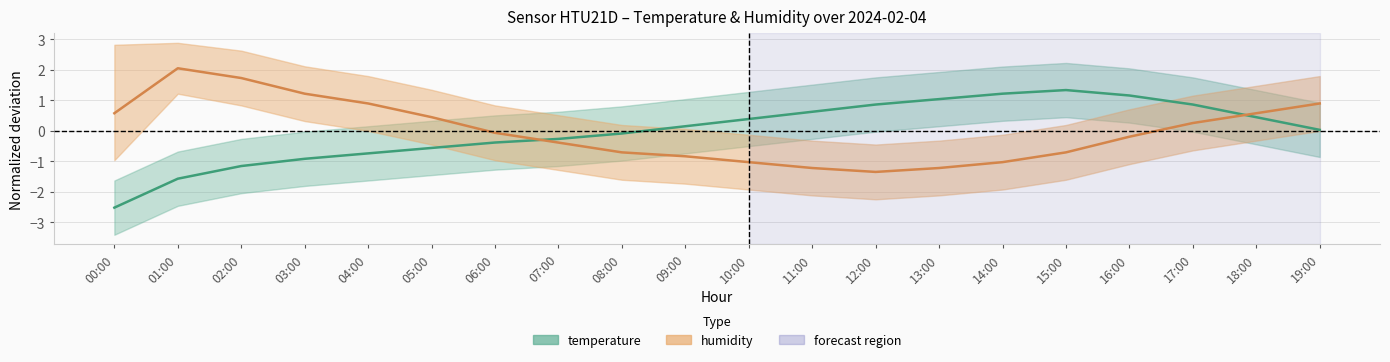

At which label does humidity first exceed 0?

00:00